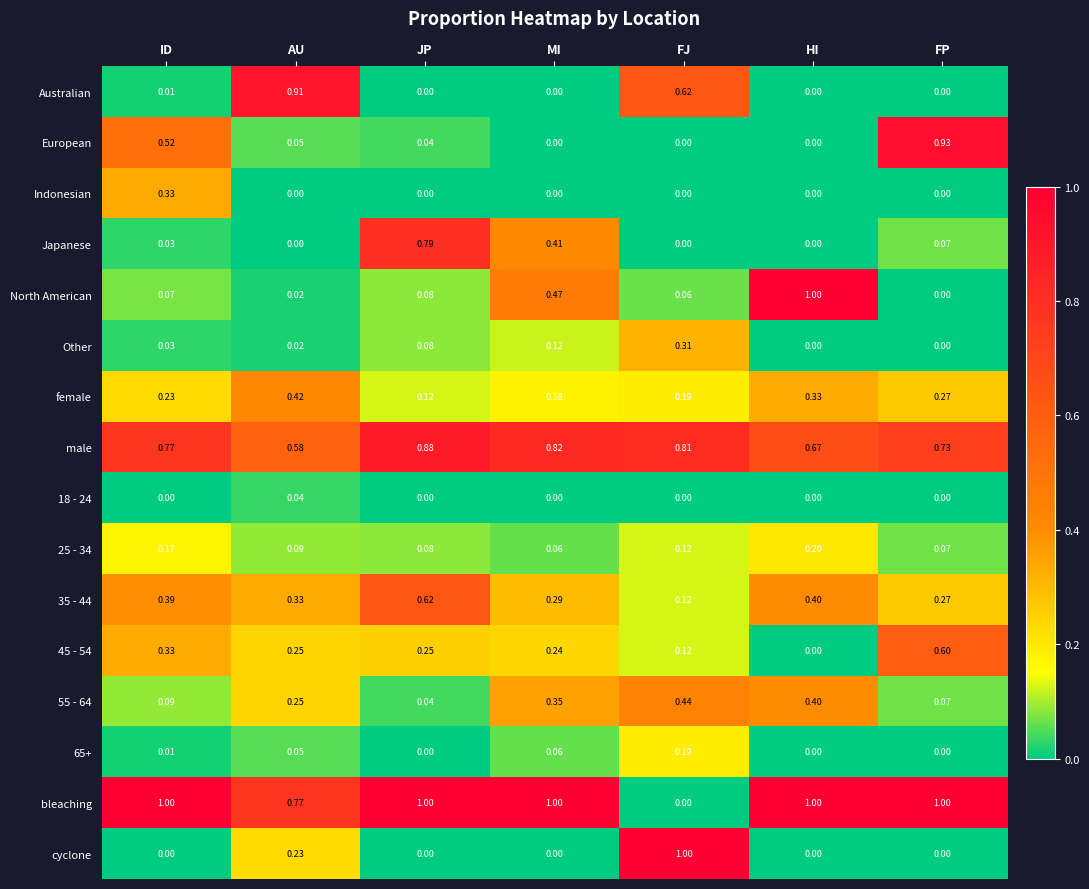

At which label is 35 - 44 closest to 0?

FJ